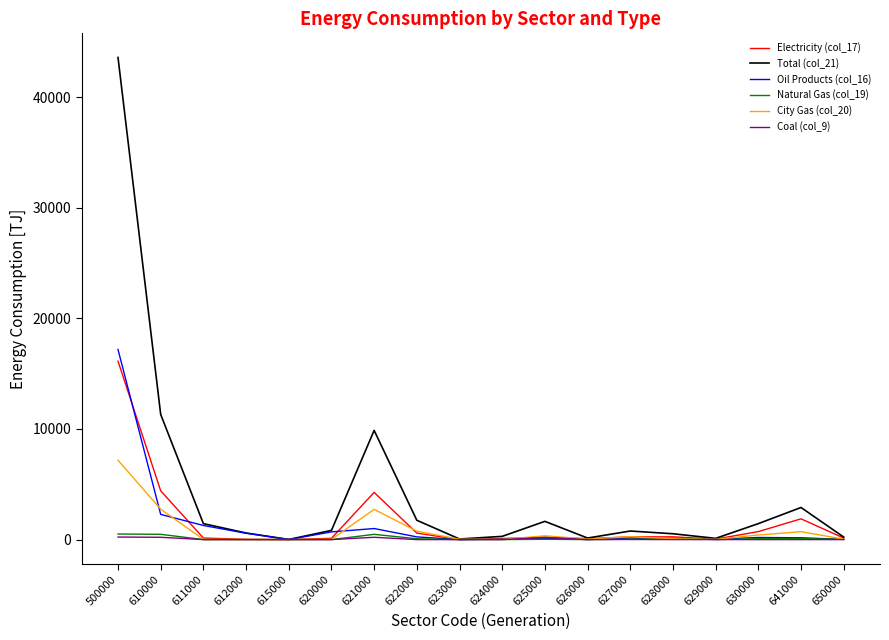

Is it true that Total (col_21) equals 831.0 at 620000?

True